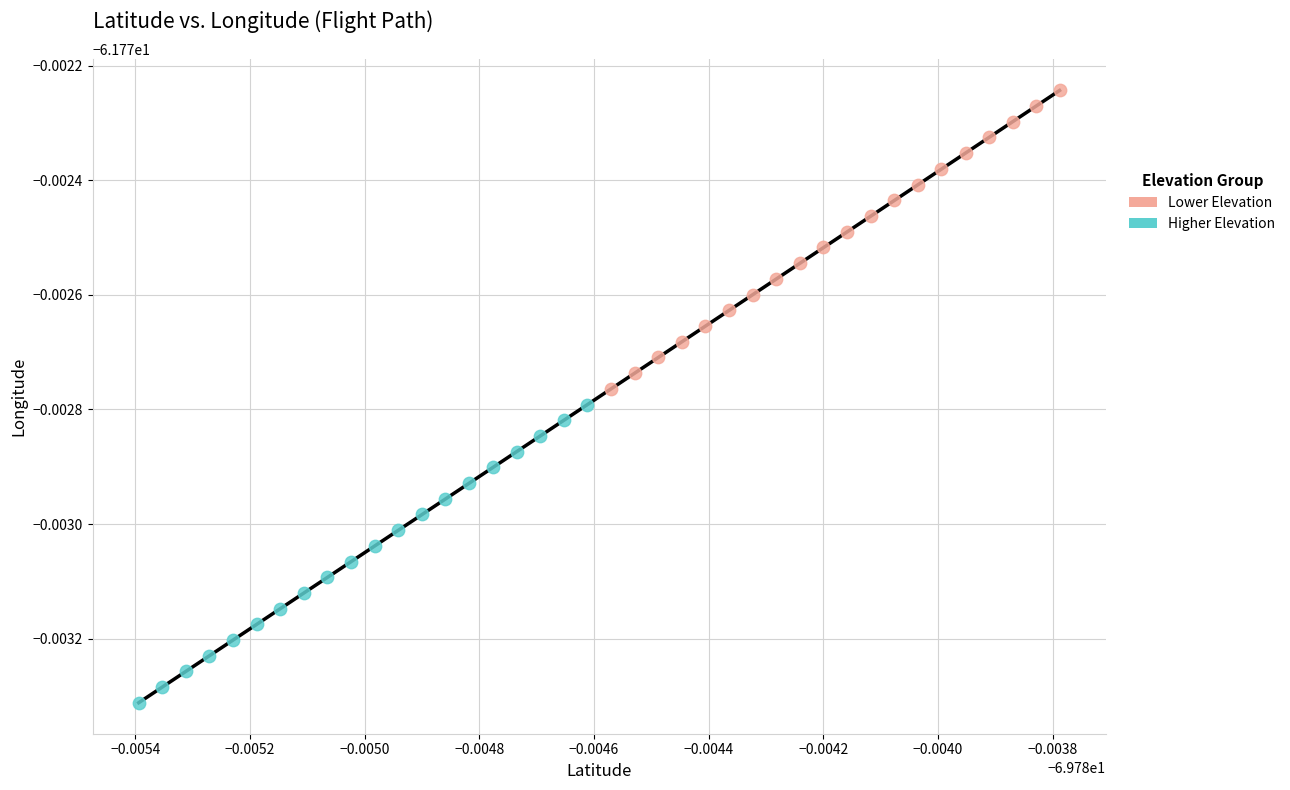

What are all the series names shown in the legend?

Lower Elevation, Higher Elevation